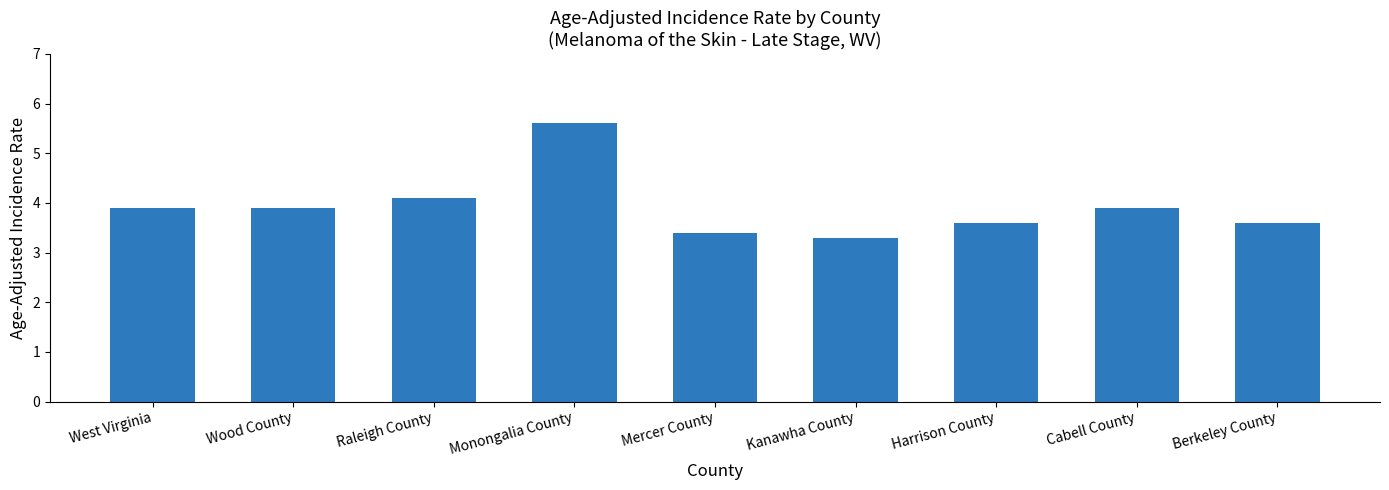

What is the change in value from Wood County to Berkeley County?

-0.3